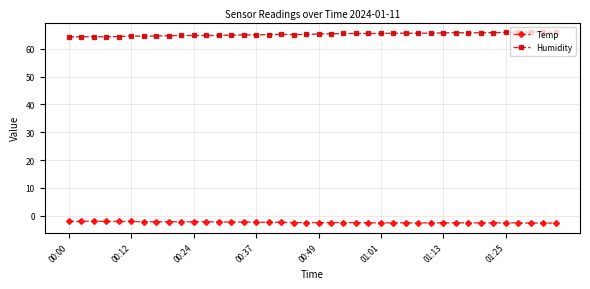

How many distinct data groups are displayed?

2